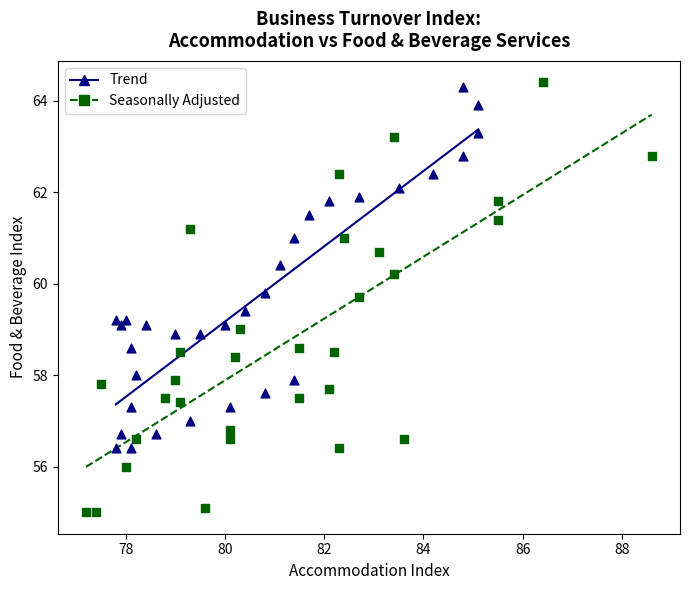

Which series has the widest spread of Y values?

Seasonally Adjusted